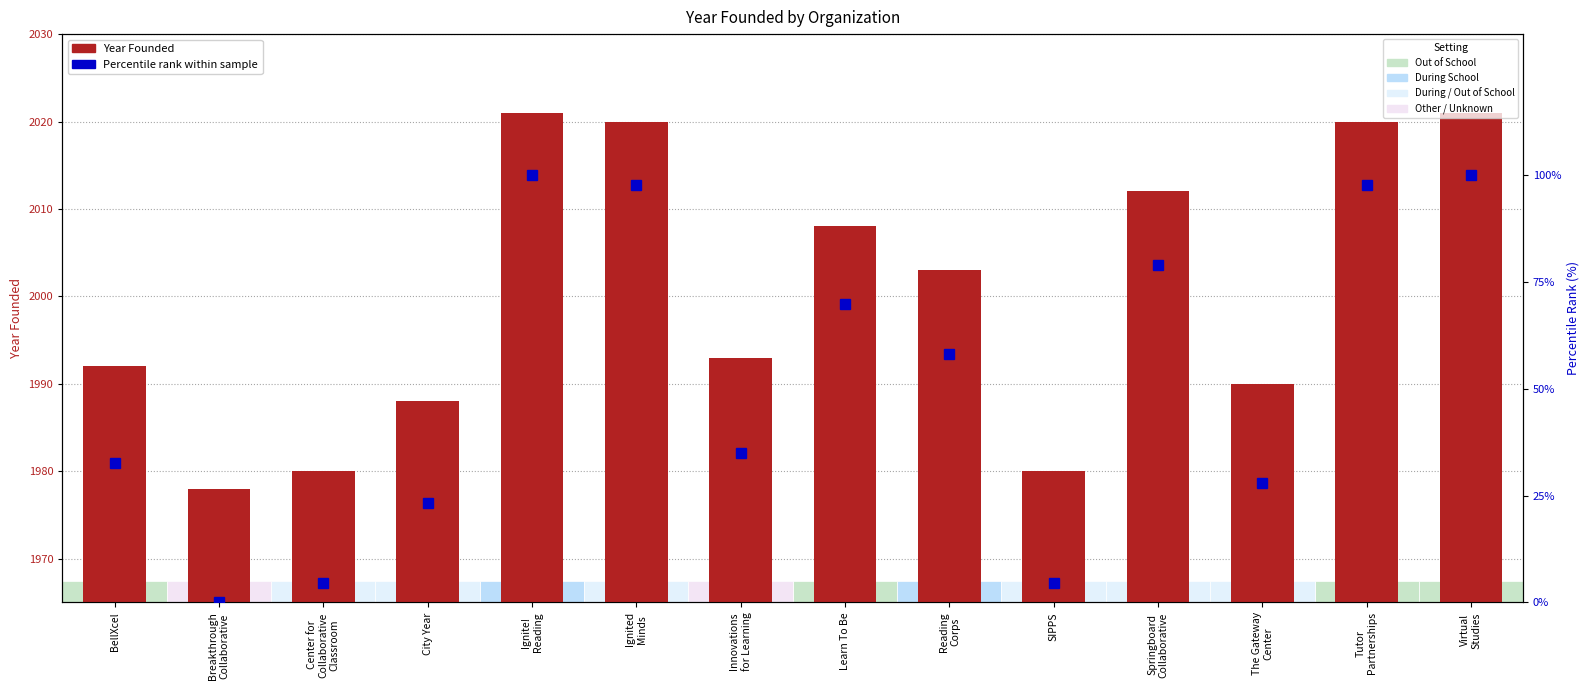

At Ignite!
Reading, list the series in order from largest to smallest.

Year Founded, Percentile rank within sample